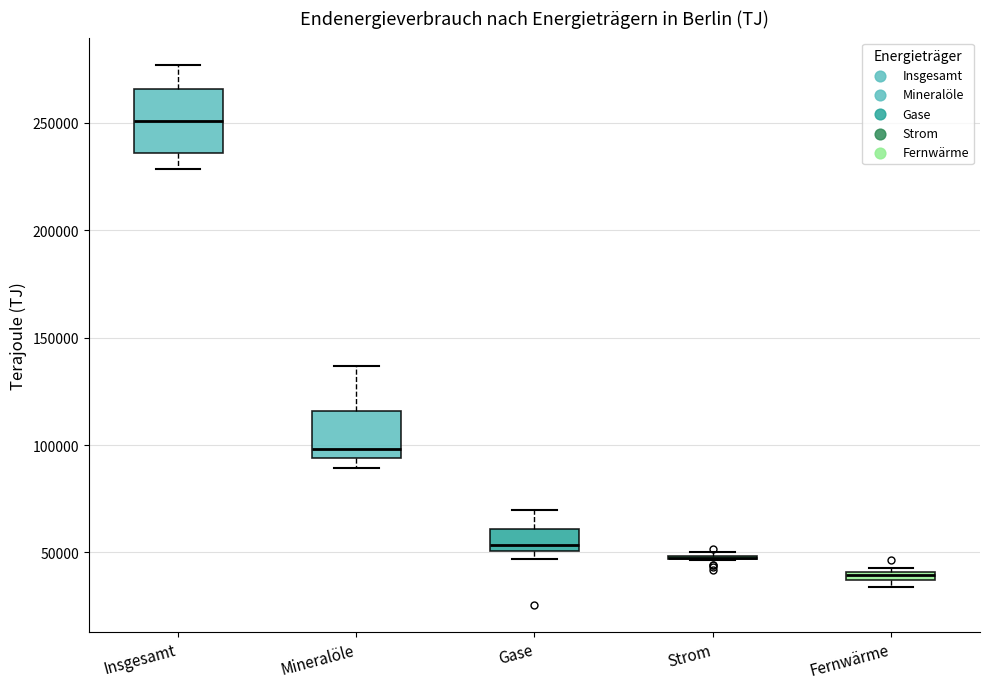

Where is the upper edge of the box for Insgesamt on the y-axis? The values are not printed on the chart, so give them approximately, as read against the axis.

265000